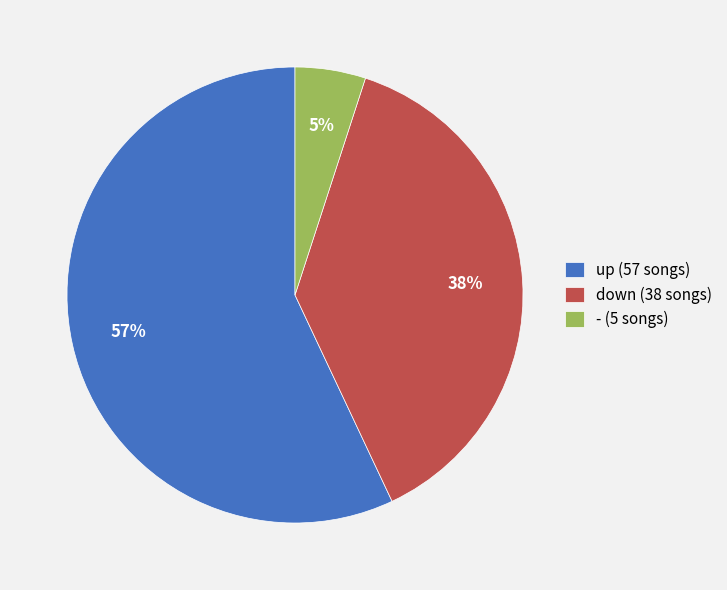

Combined, do up (57 songs) and down (38 songs) account for over 50%?

Yes